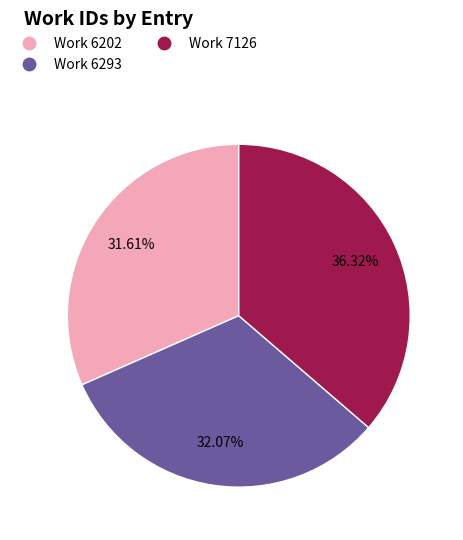

To the nearest percent, what is the difference between the largest and smallest slice percentages?

5%